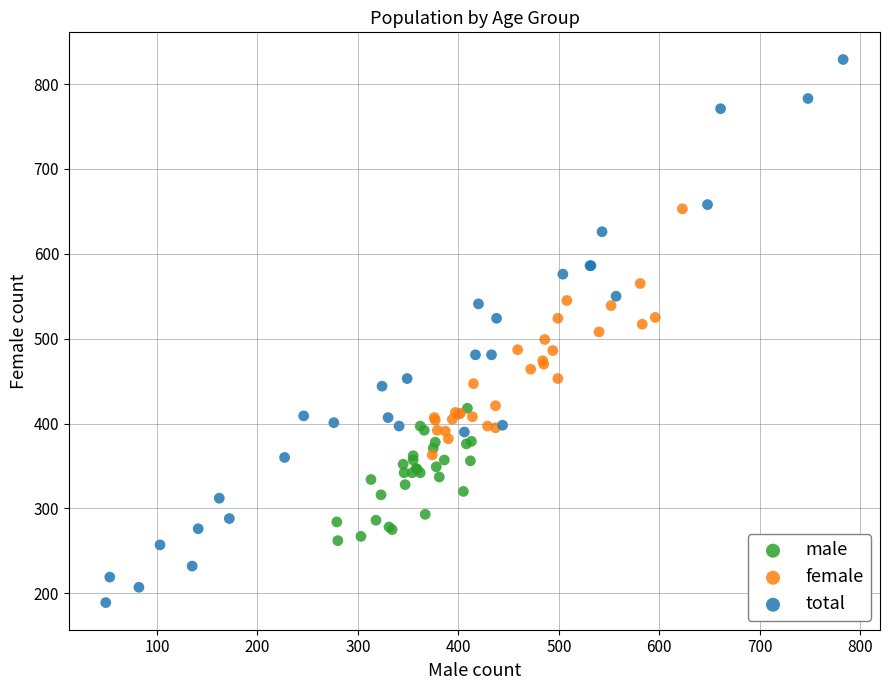

Which series contains the highest Y value?

total